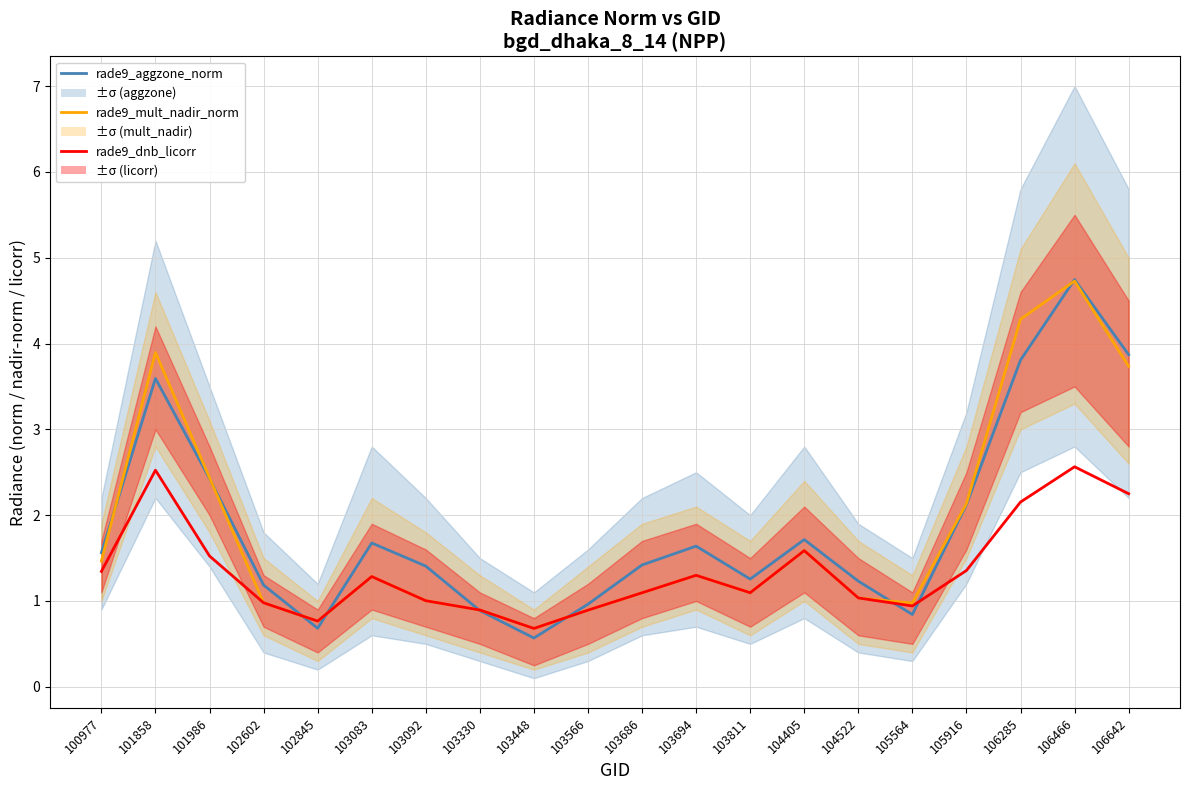

True or false: rade9_aggzone_norm and rade9_mult_nadir_norm intersect in this chart.

True